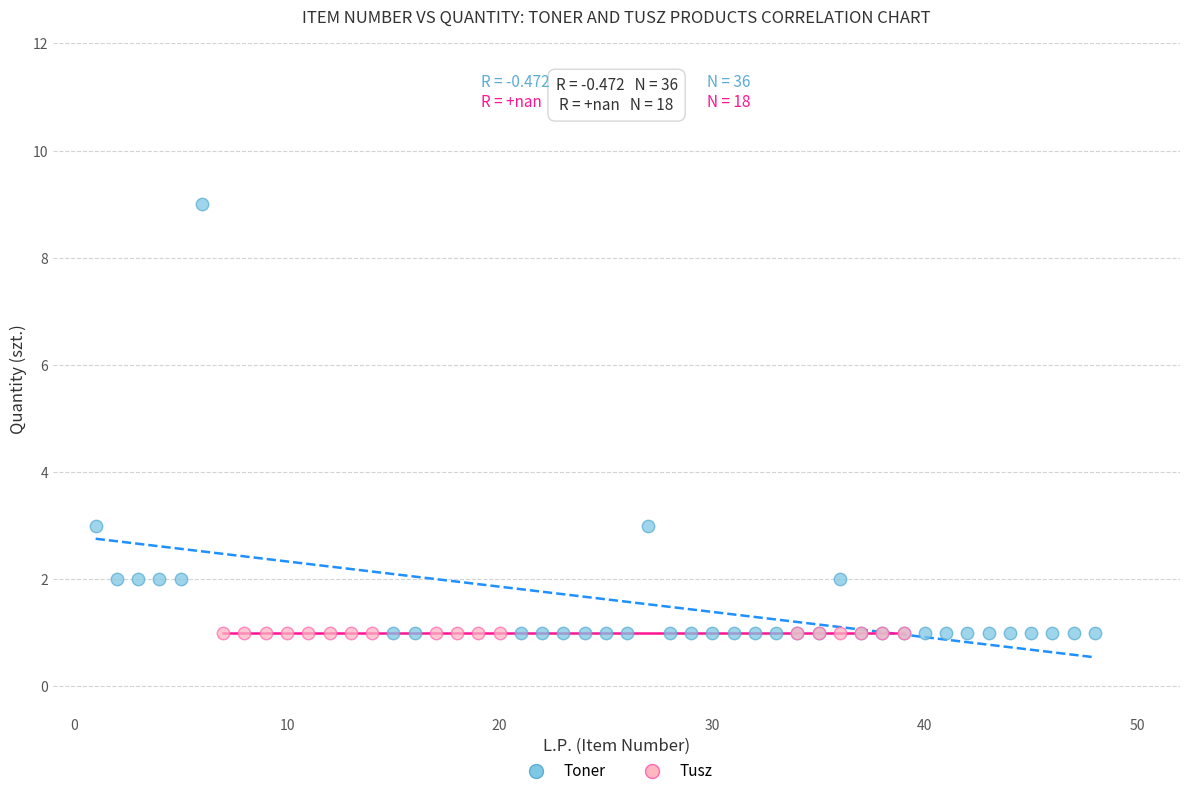

Which series reaches the maximum Y coordinate?

Toner